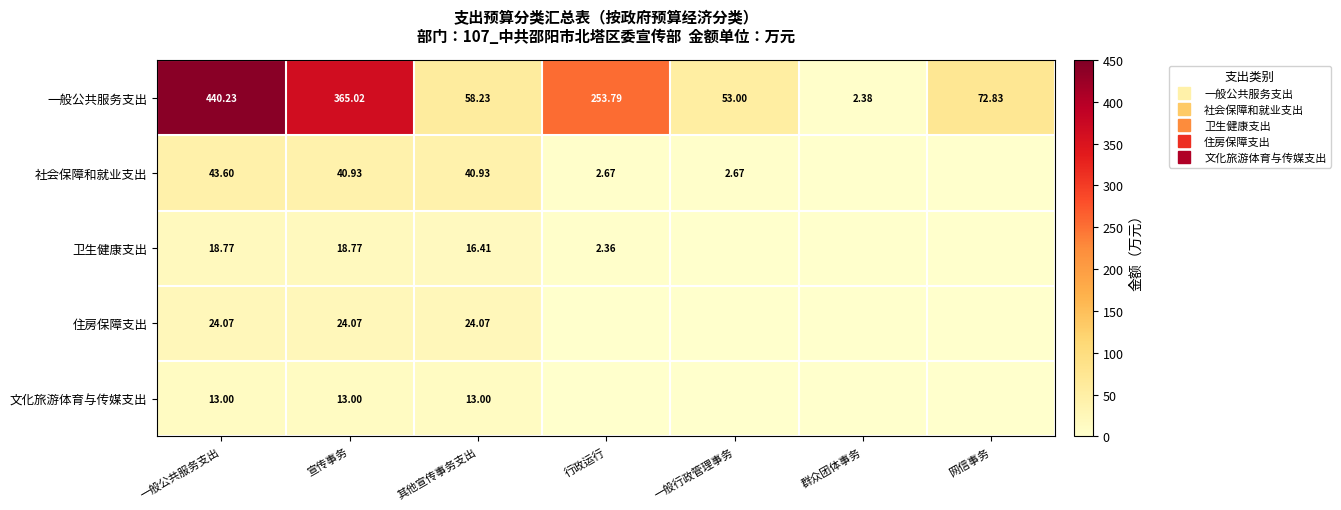

What is the difference between the maximum and second lowest values in the 一般公共服务支出 series?

387.2